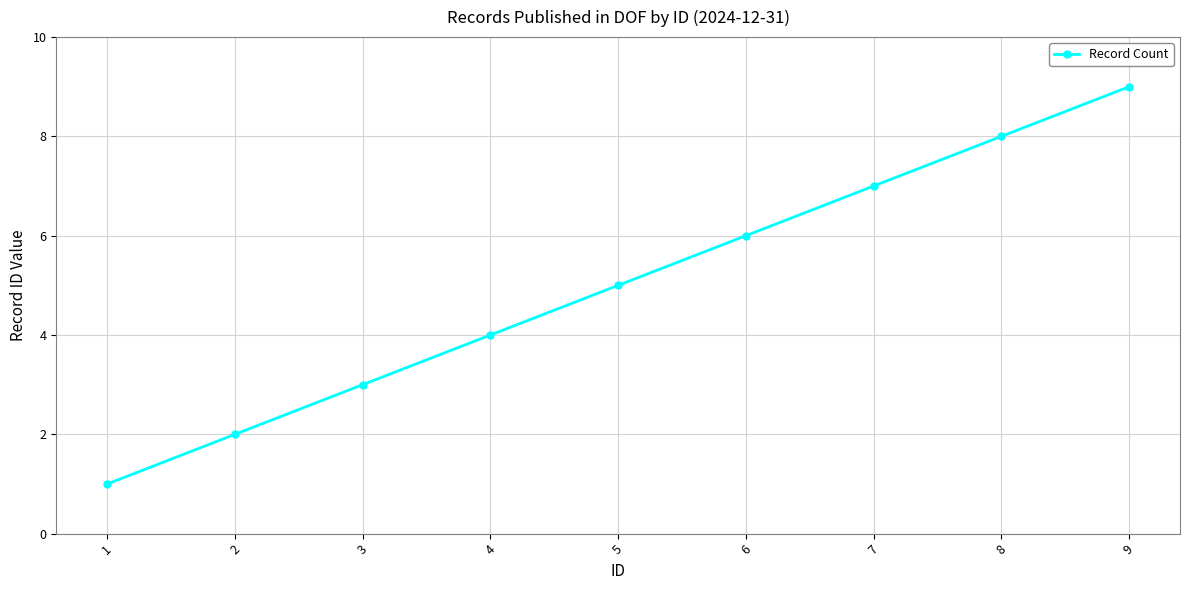

What is the value of the 7th point from the left?

7